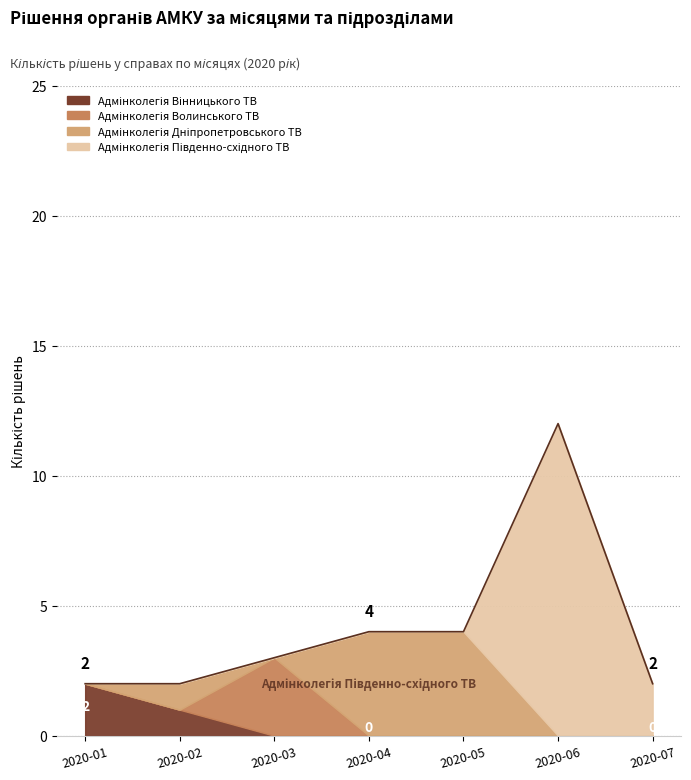

Between 2020-01 and 2020-05, which series saw the biggest shift?

Адмінколегія Дніпропетровського ТВ